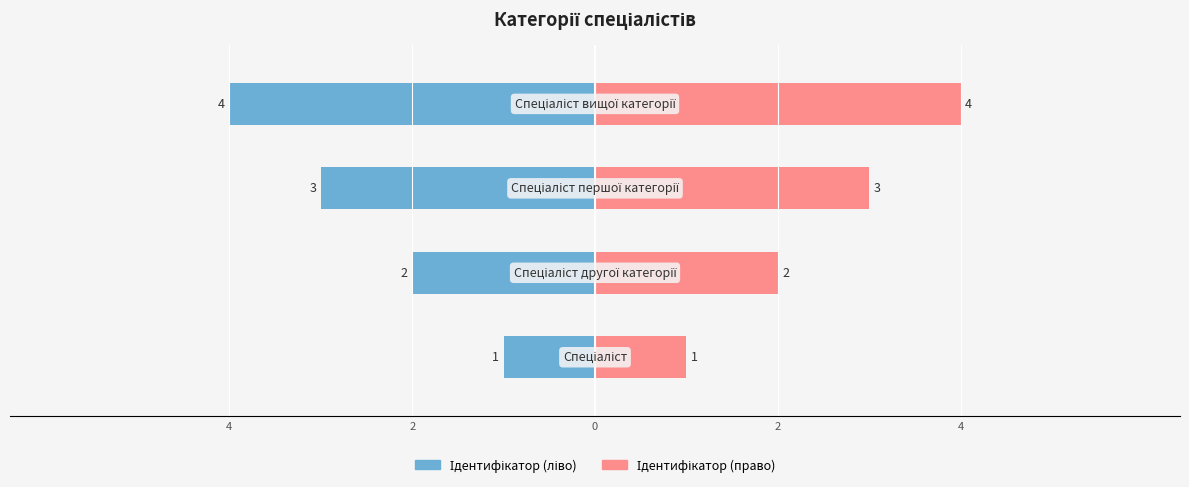

Read the Ідентифікатор (ліво) value at 2.

-2